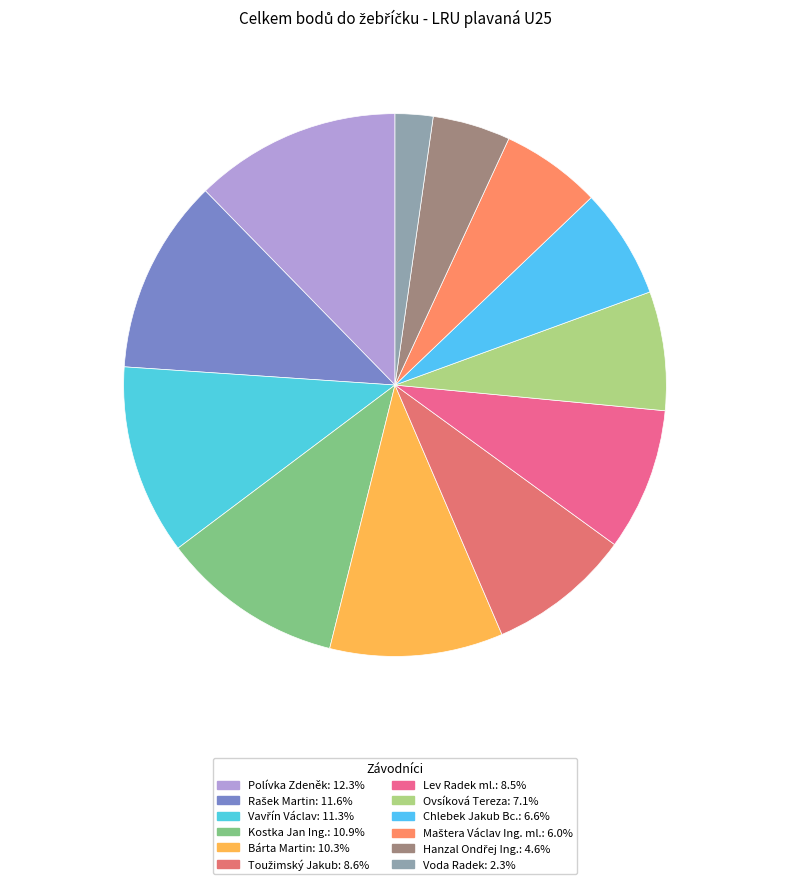

Count the number of slices in the pie.

12